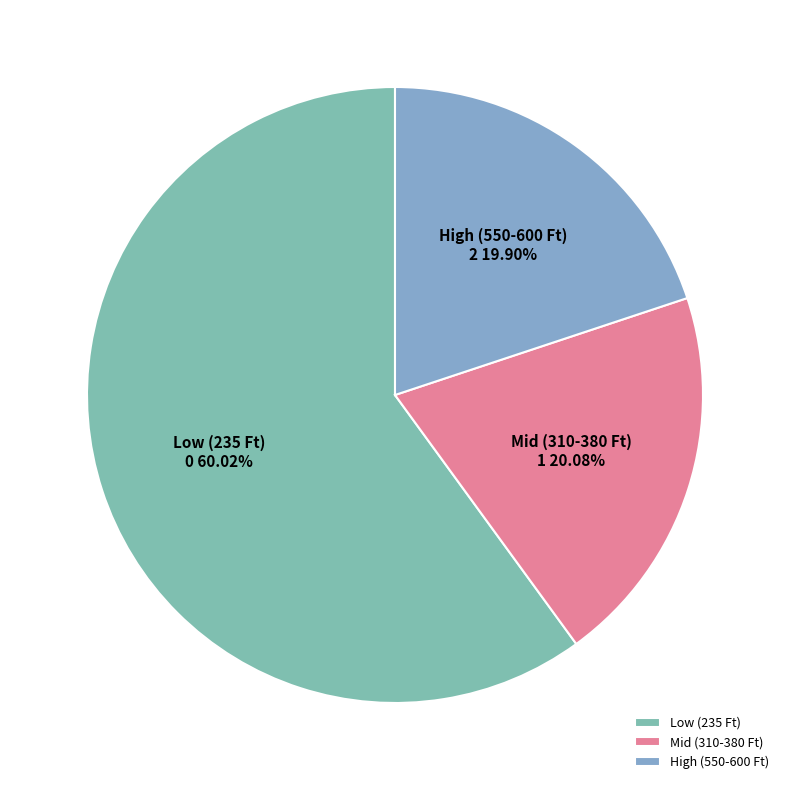

Which has a higher value, Low (235 Ft) or Mid (310-380 Ft)?

Low (235 Ft)